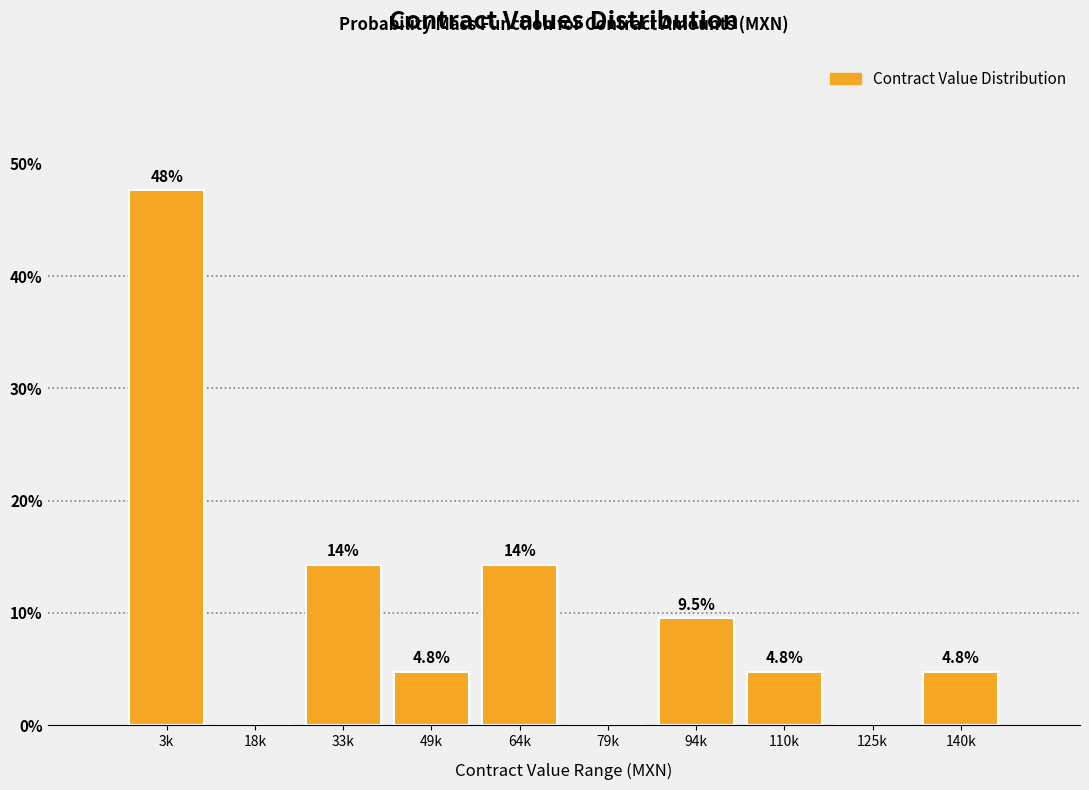

Reading left to right, list all the values displayed in this chart.

3k=47.6	18k=0.0	33k=14.3	49k=4.8	64k=14.3	79k=0.0	94k=9.5	110k=4.8	125k=0.0	140k=4.8